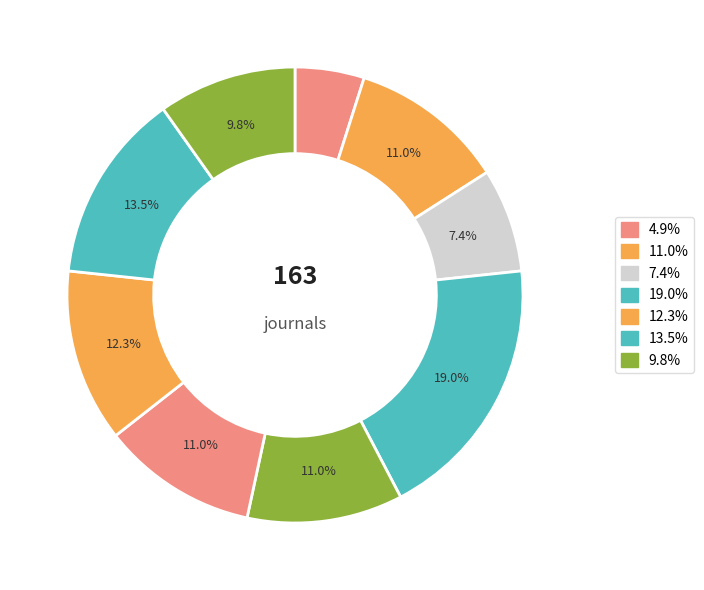

Is there any slice that represents more than half of the pie?

No